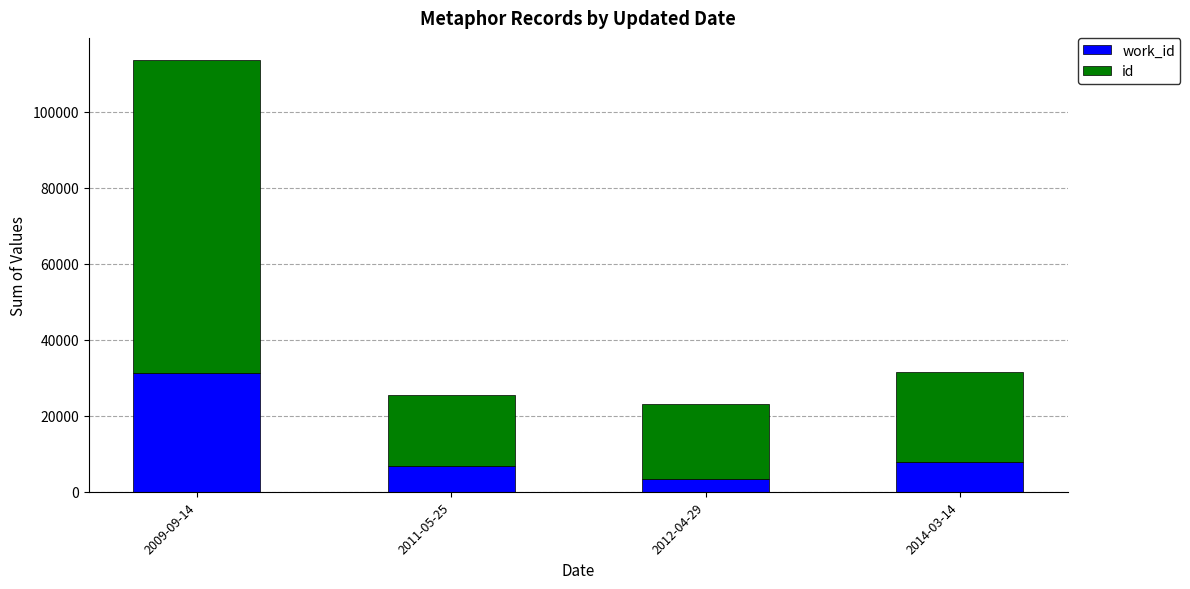

What is the total value across all series at 2009-09-14?

113681